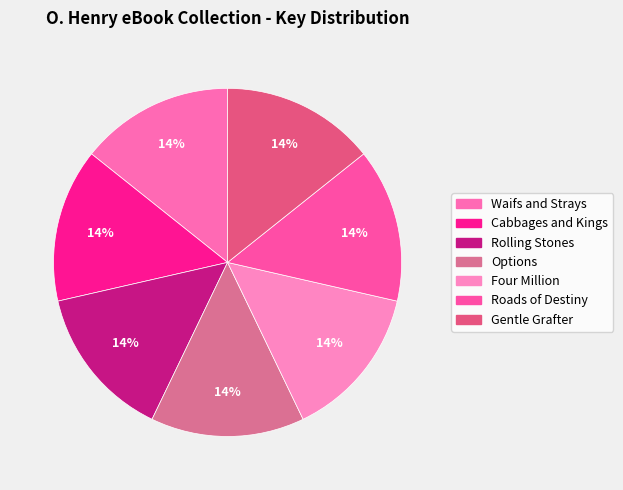

How many segments does this pie chart have?

7